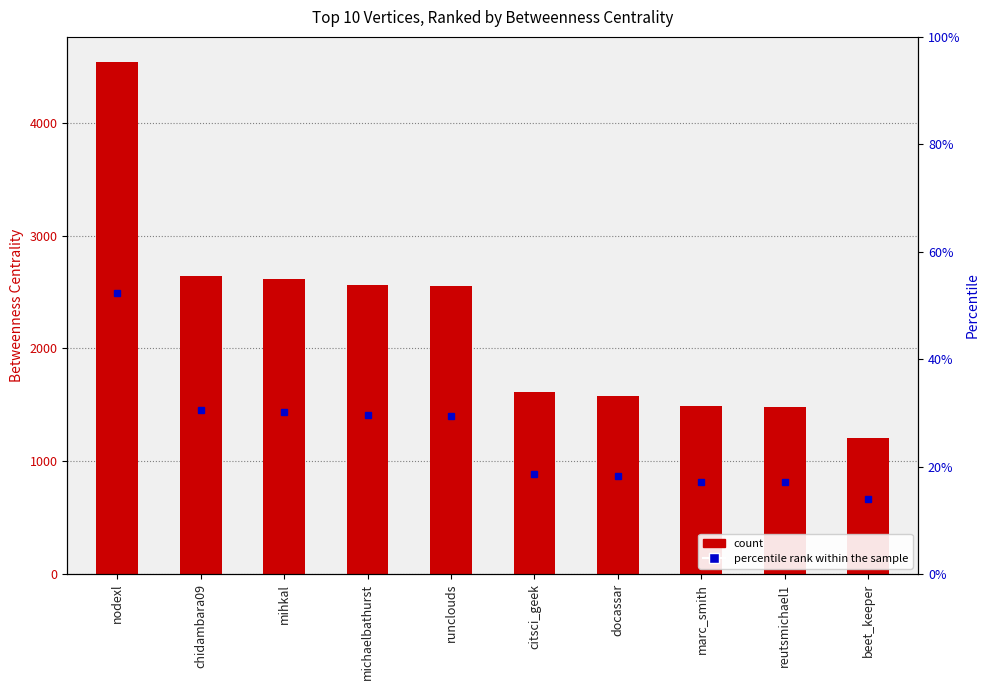

How many data points are above 2555?

5